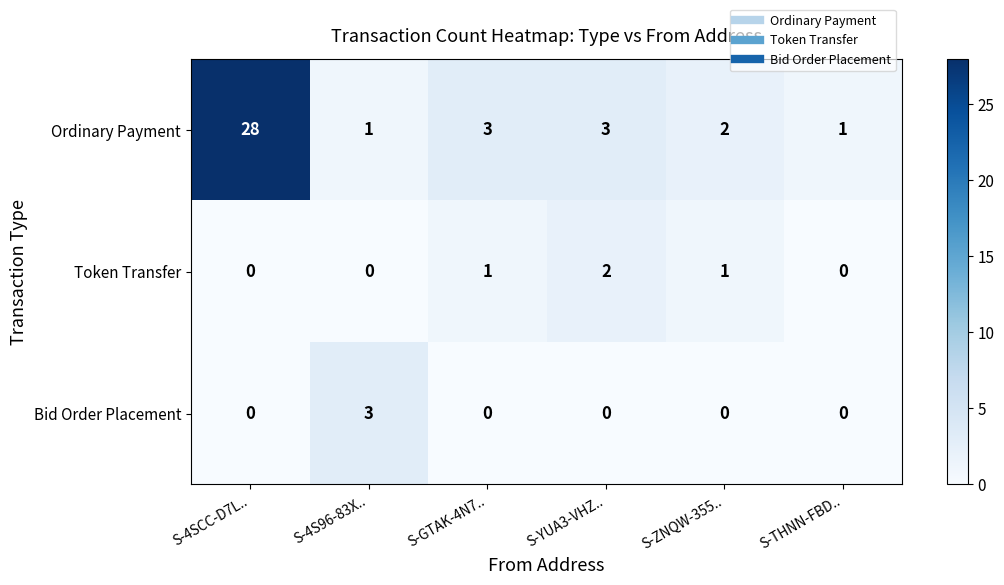

Reading right to left, extract all data points from this chart.

Ordinary Payment: 1	2	3	3	1	28
Token Transfer: 0	1	2	1	0	0
Bid Order Placement: 0	0	0	0	3	0